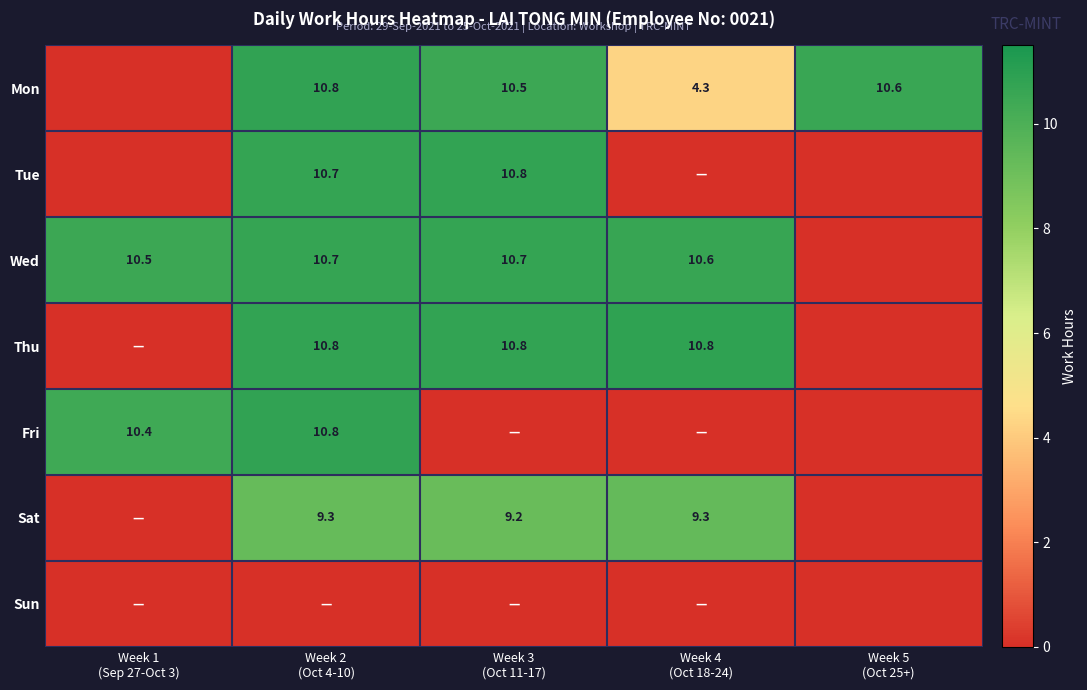

At which category is the sum across all series the highest?

Week 2
(Oct 4-10)